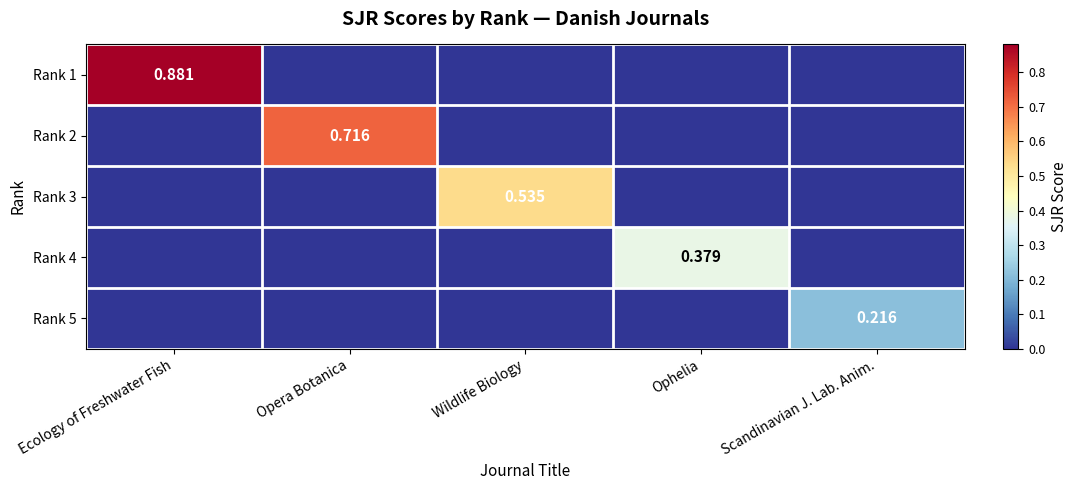

Which series has the largest total across all categories?

Rank 1